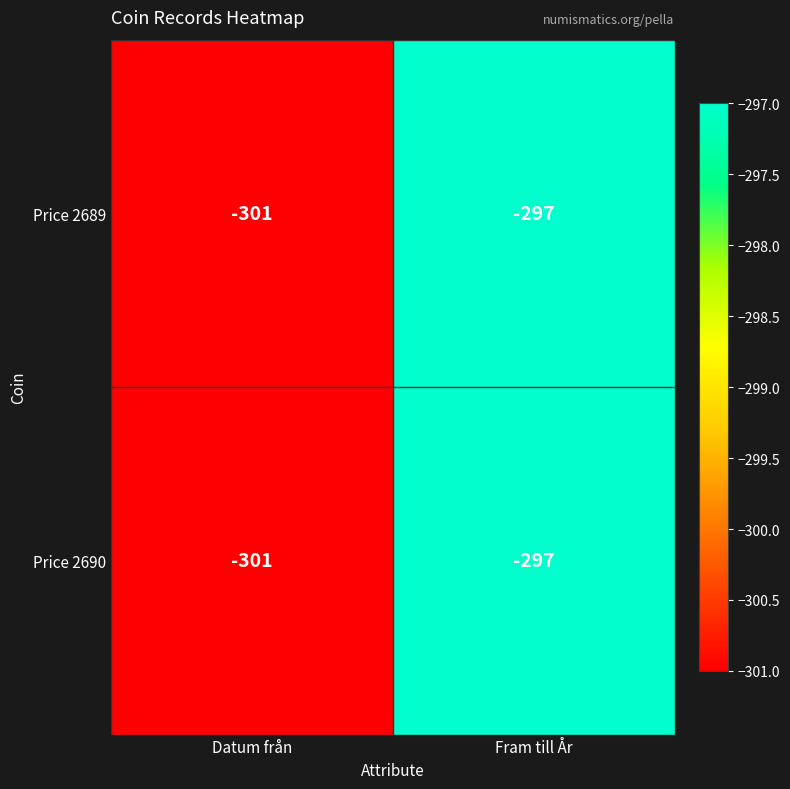

What is the smallest value displayed?

-301